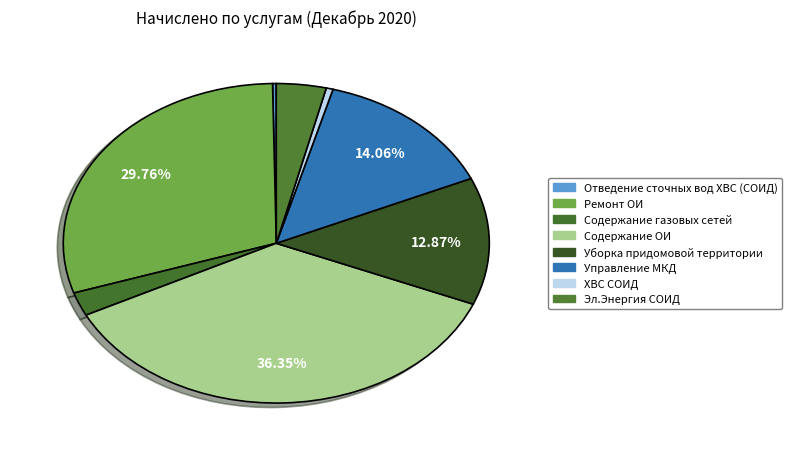

Count the number of slices in the pie.

8